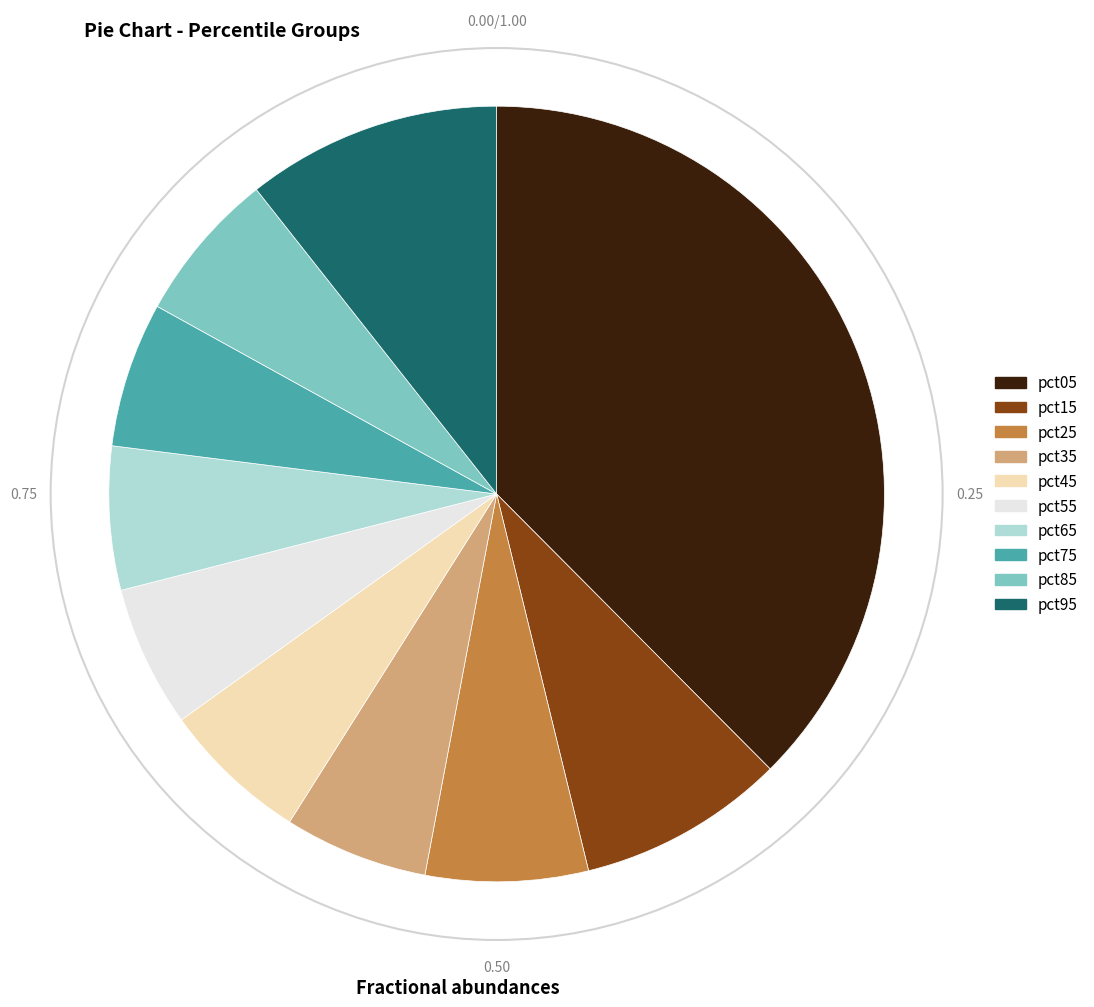

Combined, do pct75 and pct25 account for over 50%?

No